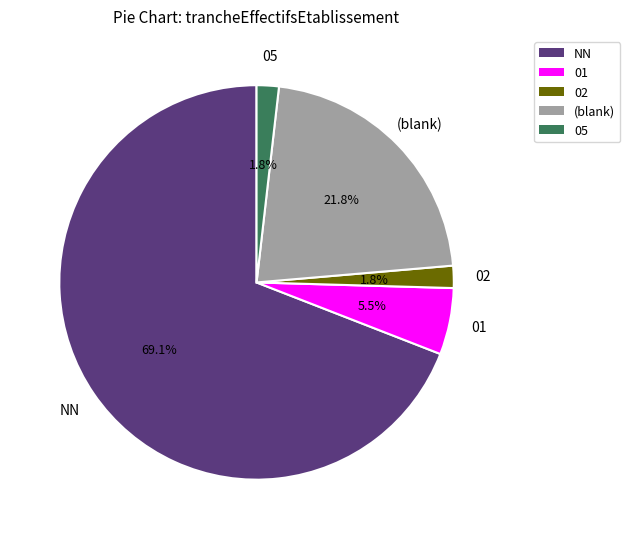

To the nearest percent, what is the difference between the 02 and NN slice percentages?

67%